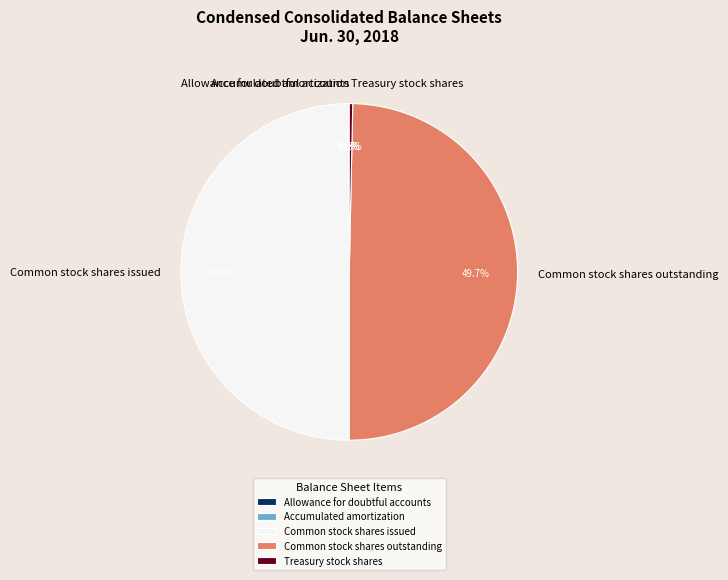

What portion of the pie excludes Treasury stock shares?

99.7%